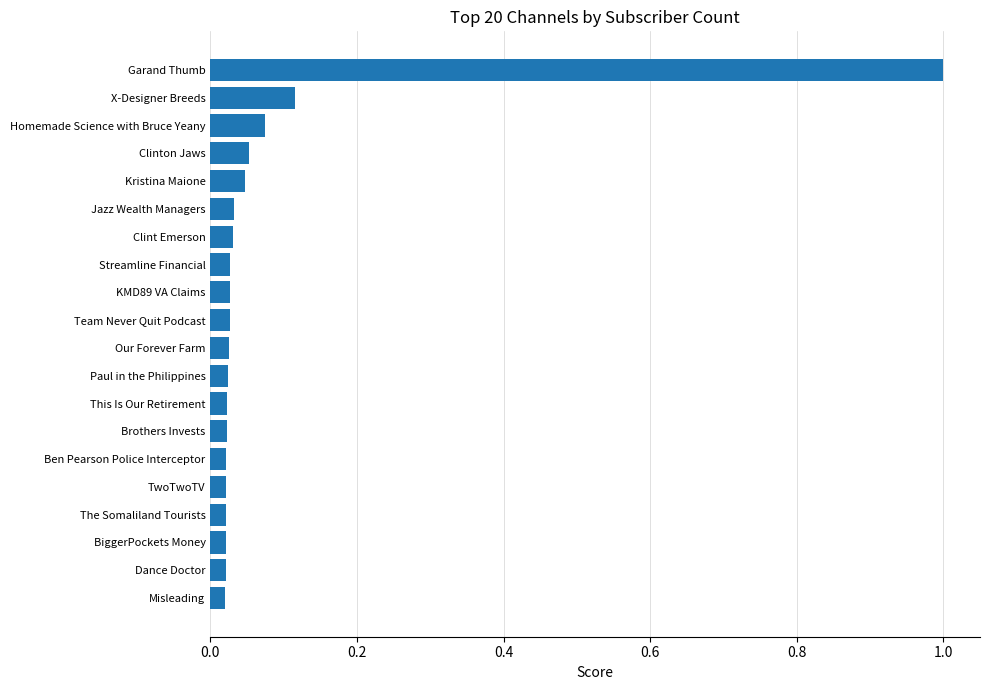

Between X-Designer Breeds and Brothers Invests, which is larger?

X-Designer Breeds